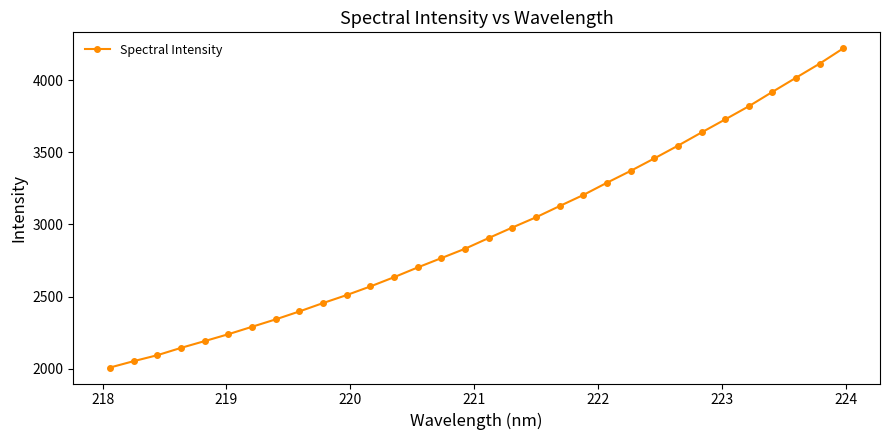

How many categories are shown in the chart?

32